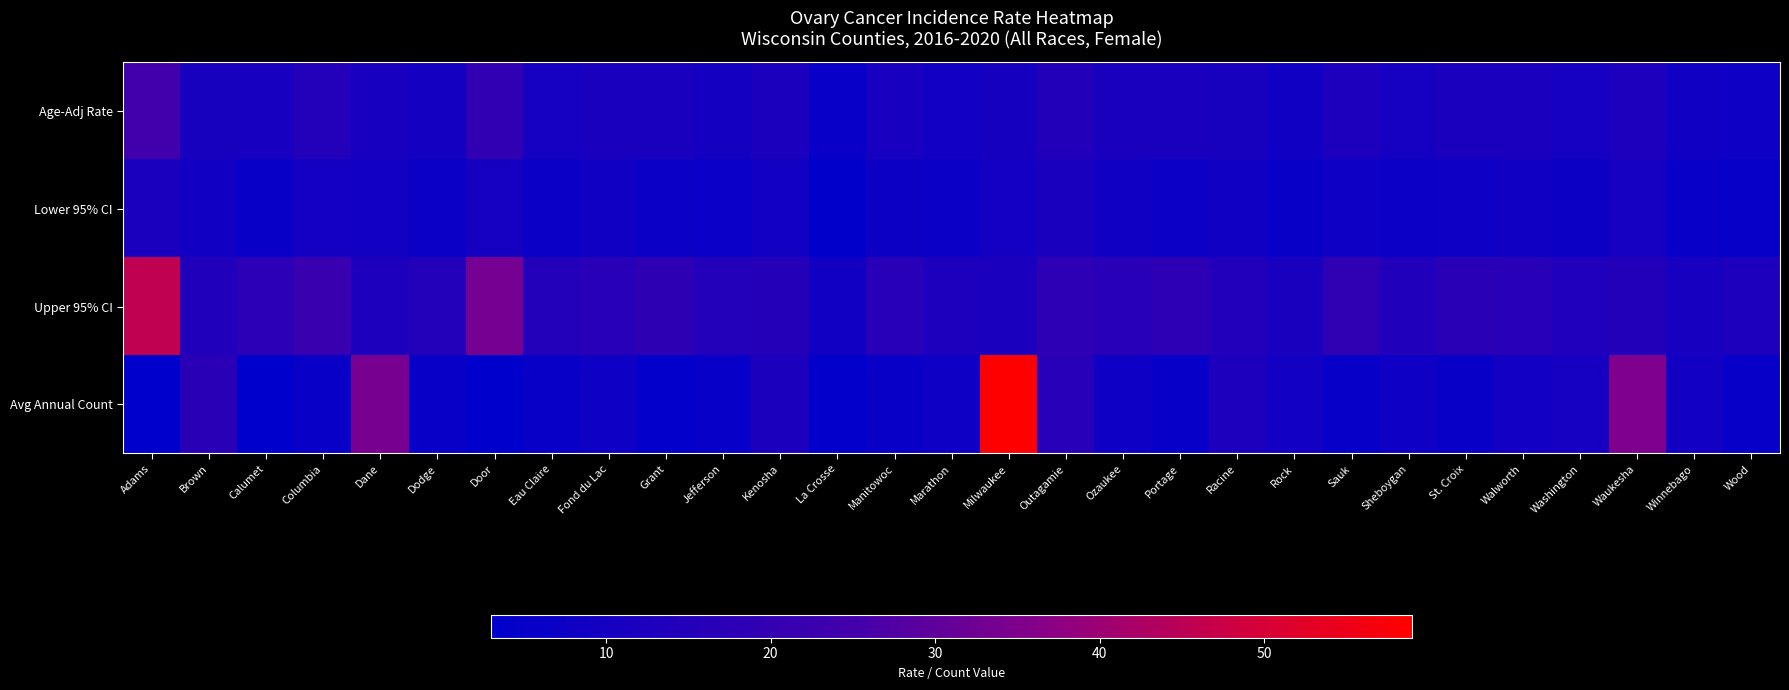

What is the difference between the highest and lowest values at Sauk?

13.9